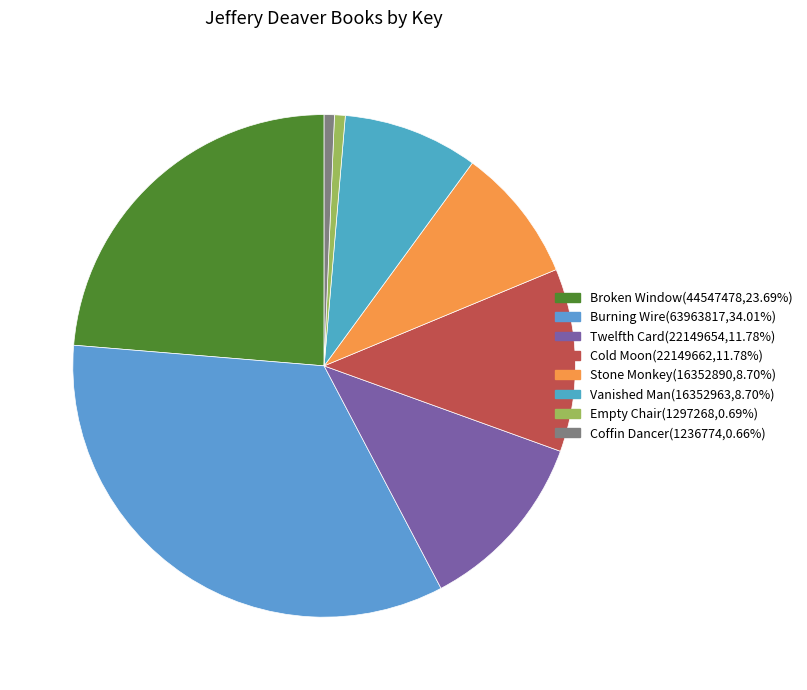

What is the ratio of the value at Burning Wire to the value at Coffin Dancer?

51.7